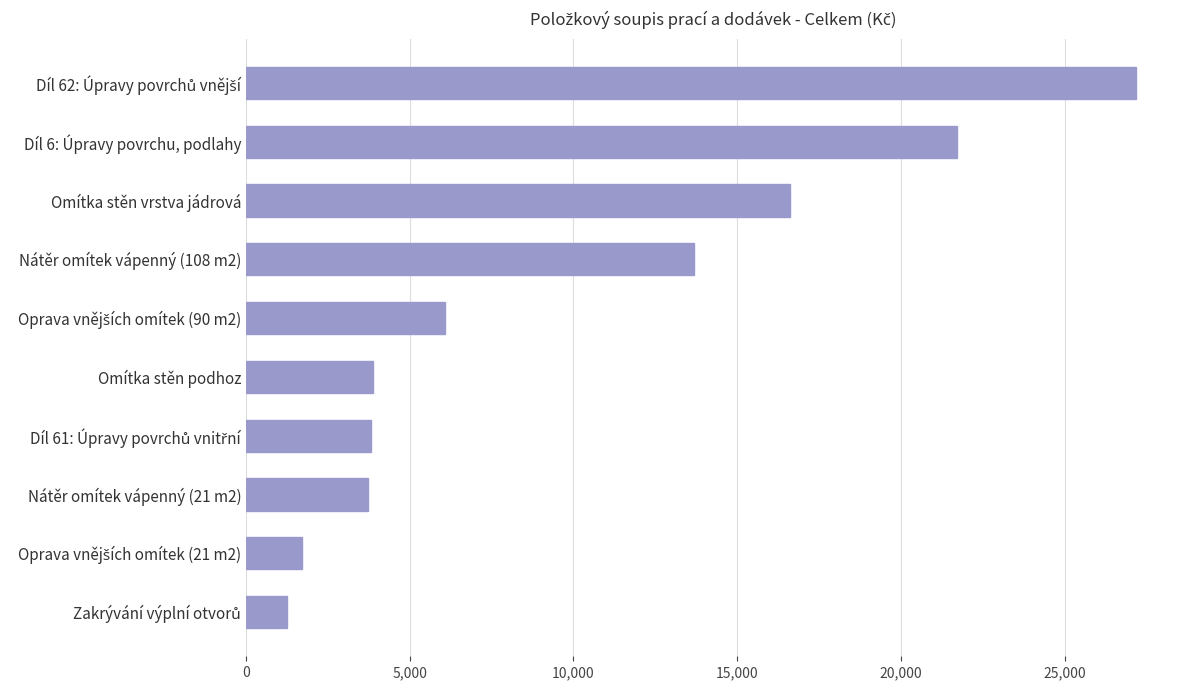

What is the label of the 3rd bar from the bottom?

Nátěr omítek vápenný (21 m2)